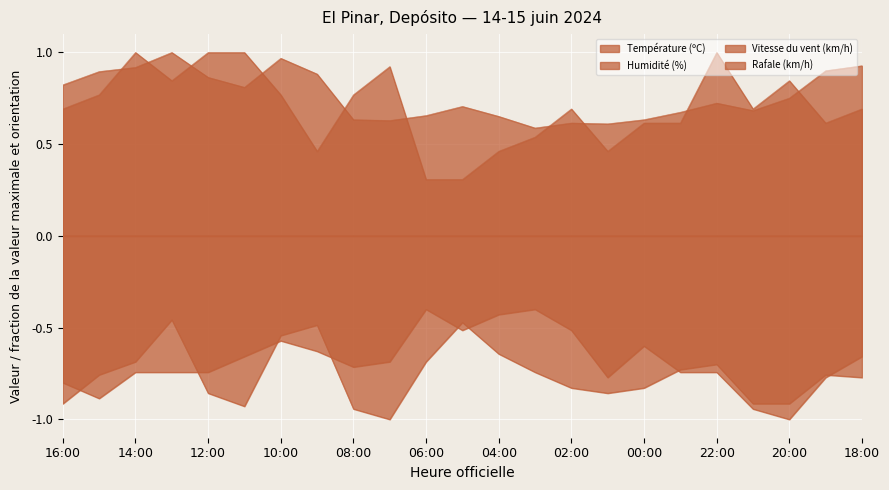

Rank the series by their maximum value, from lowest to highest.

Humidité (%), Rafale (km/h), Température (ºC), Vitesse du vent (km/h)